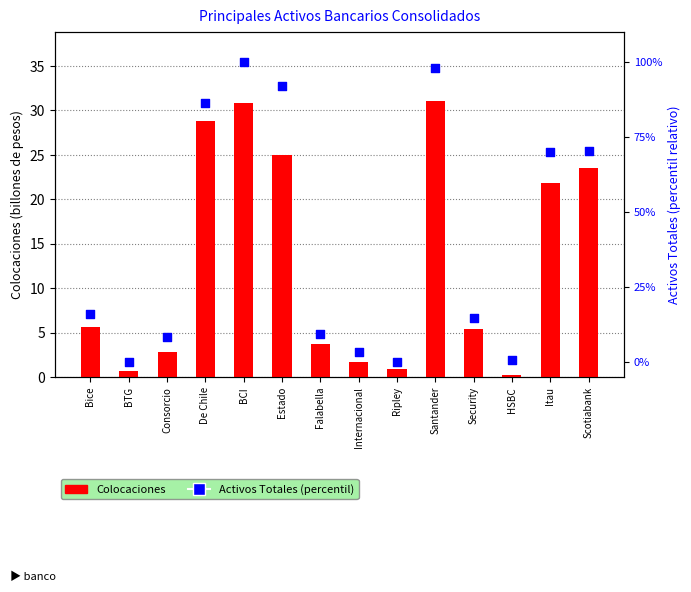

Which series reaches the minimum Y coordinate?

Activos Totales (percentil)